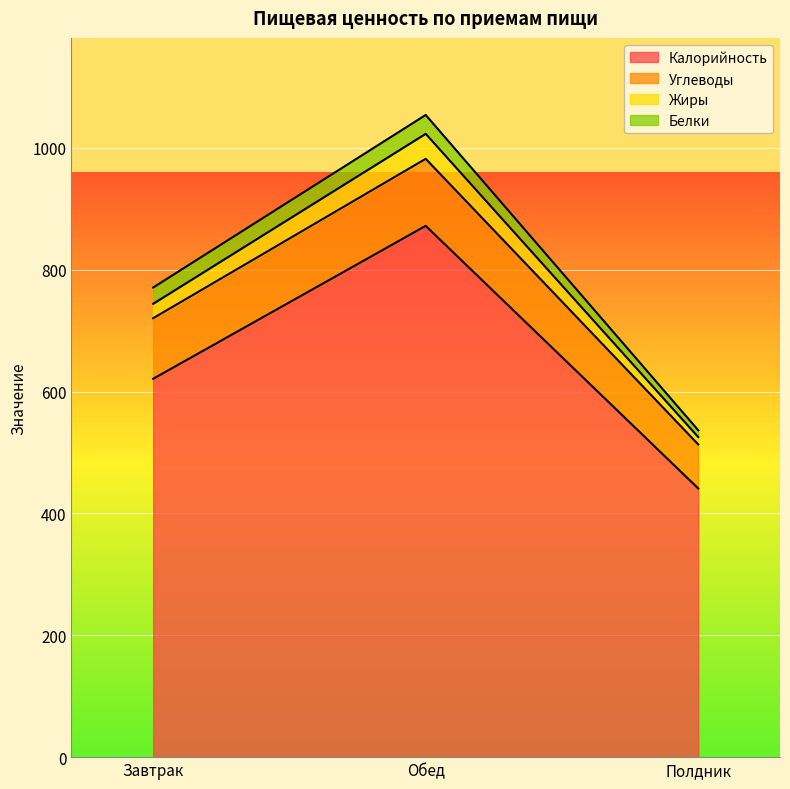

What is the total value across all series at Обед?

1054.0